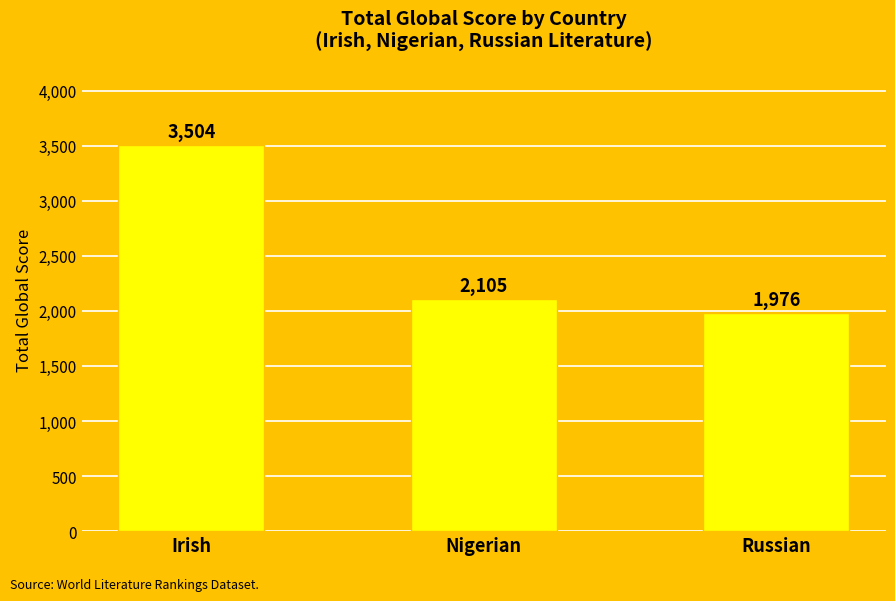

What is the label of the 3rd bar from the left?

Russian